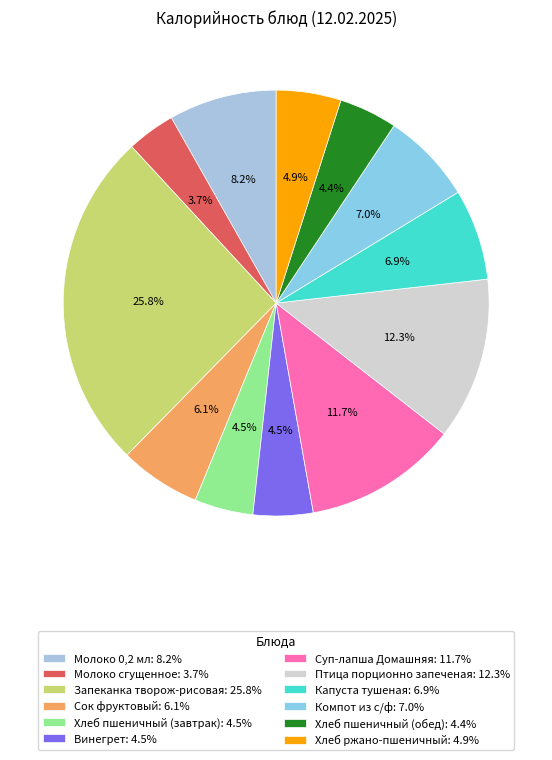

Which category has the smallest portion of the pie?

Молоко сгущенное